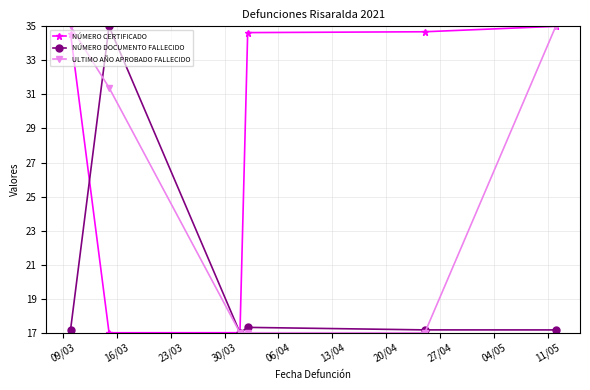

What is the smallest value displayed?

17.0